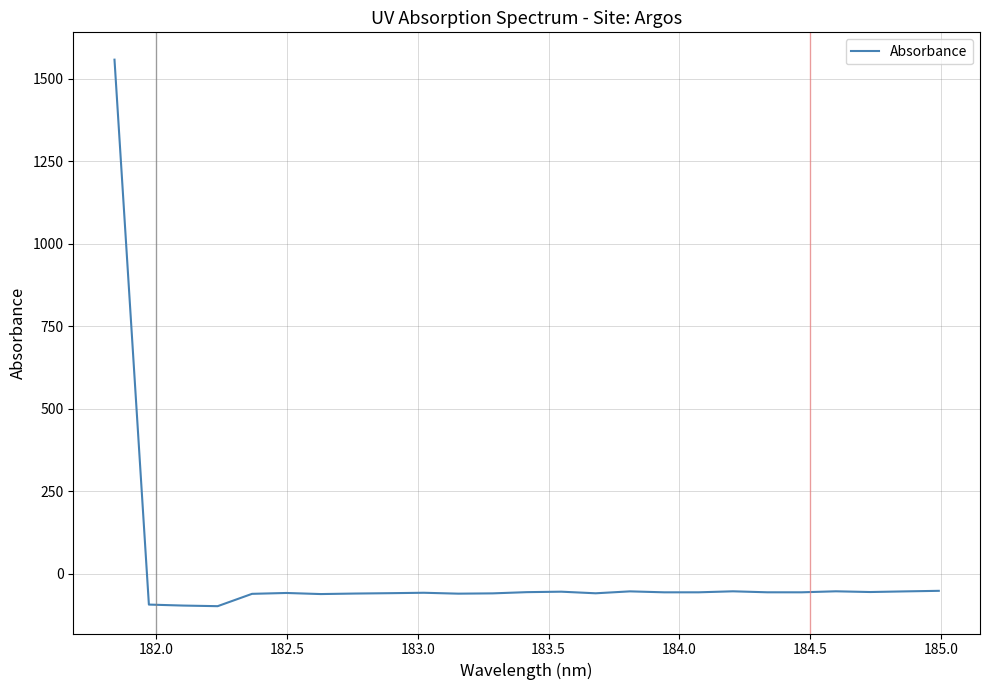

What is the minimum value shown in the chart?

-97.6